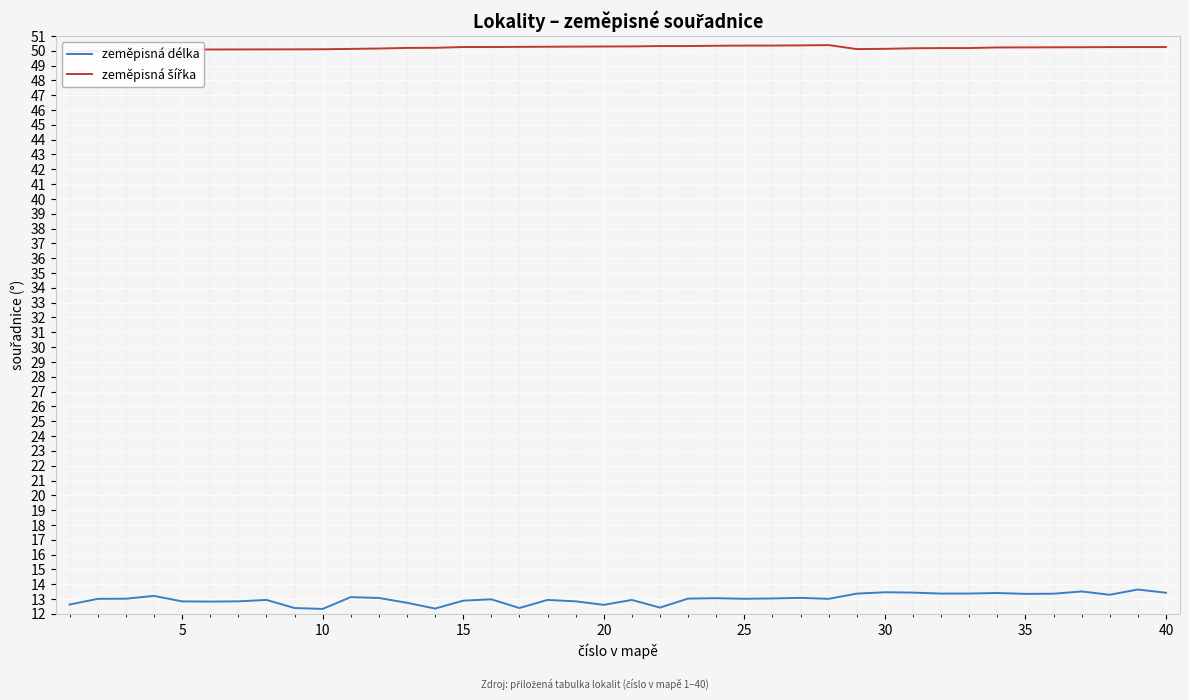

True or false: zeměpisná délka and zeměpisná šířka cross at least once.

False